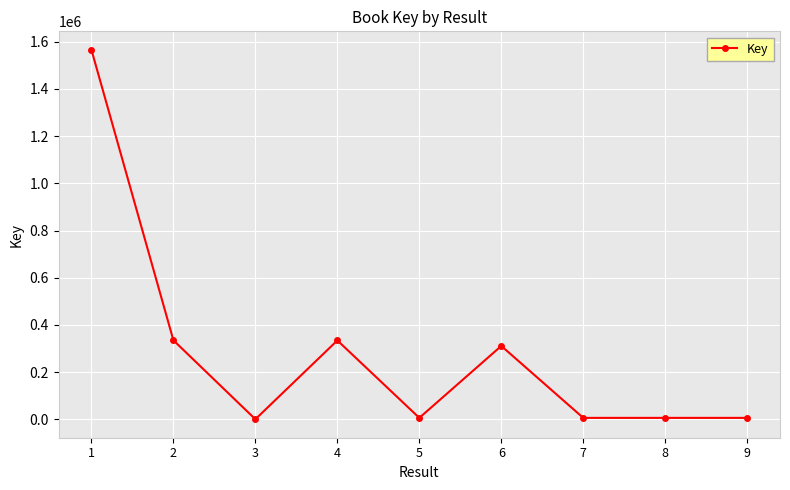

What is the sum of all values?

2573250